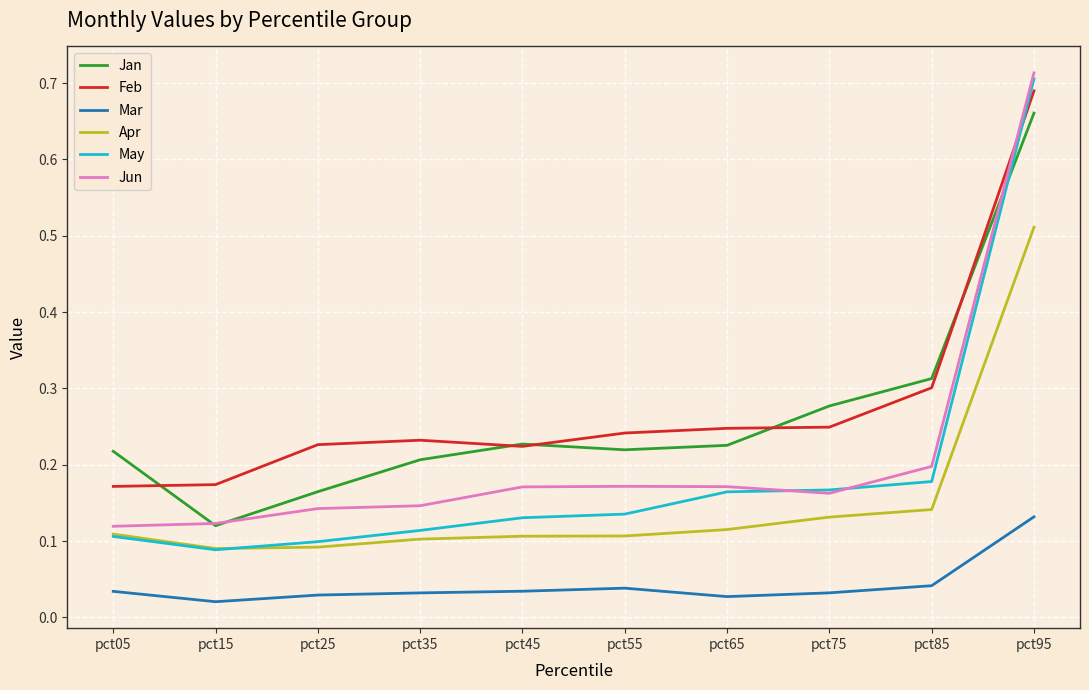

Is this an area chart (filled region under the line)?

No